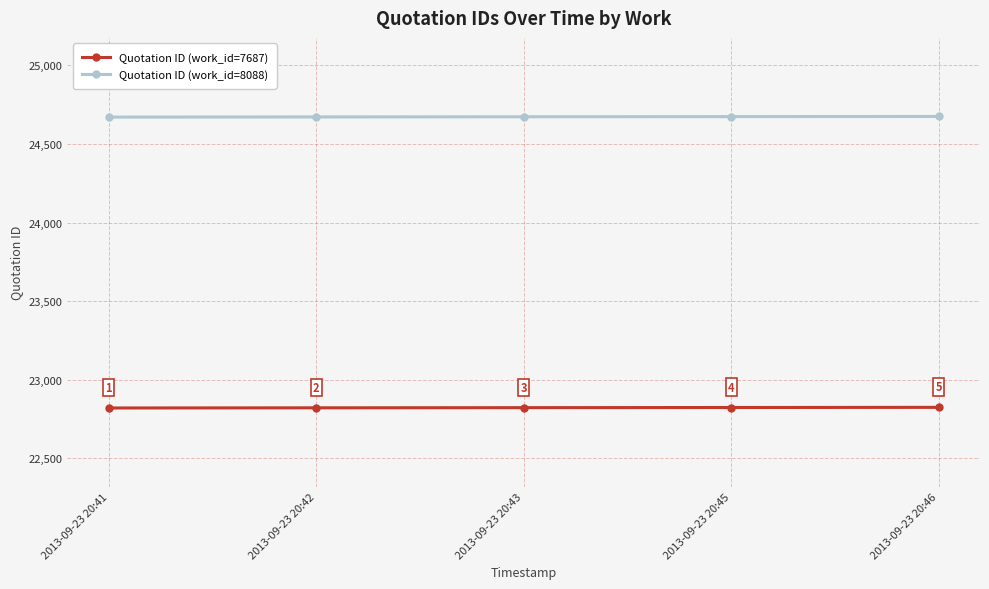

What is the spread (max minus min) of values at 2013-09-23 20:41?

1851